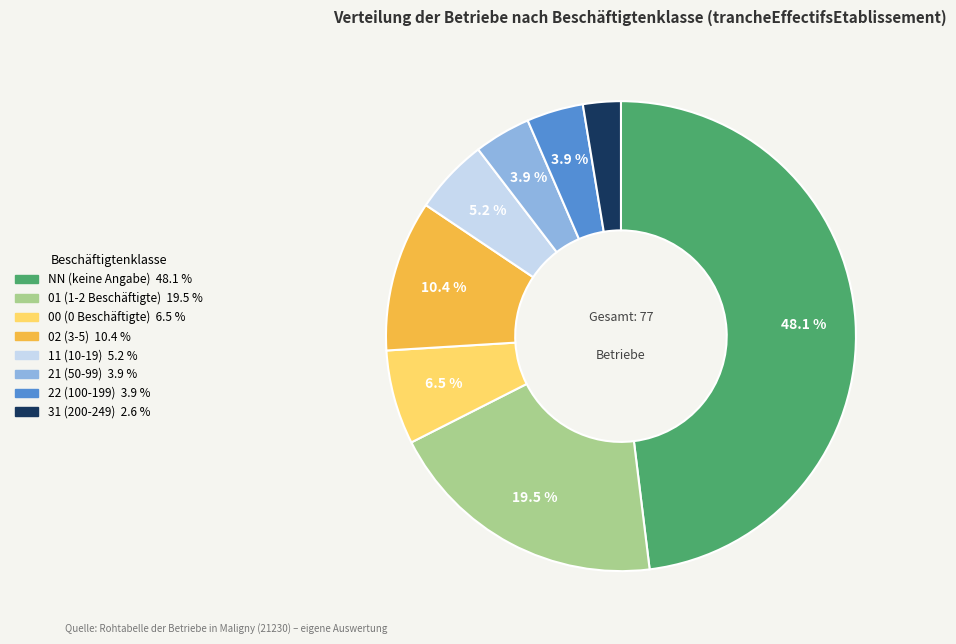

Does 31 account for over 50% of the chart?

No